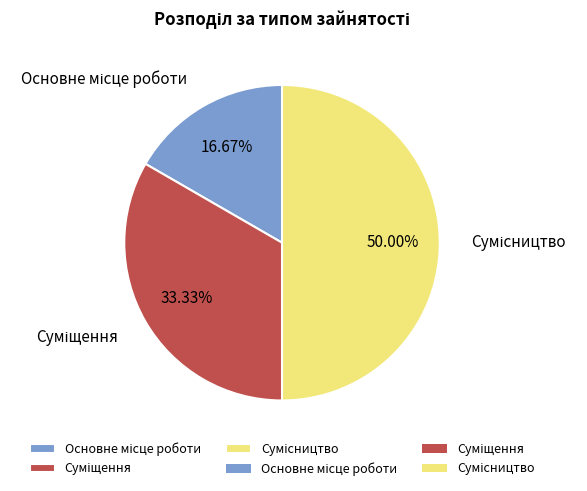

Which category has the smallest portion of the pie?

Основне місце роботи